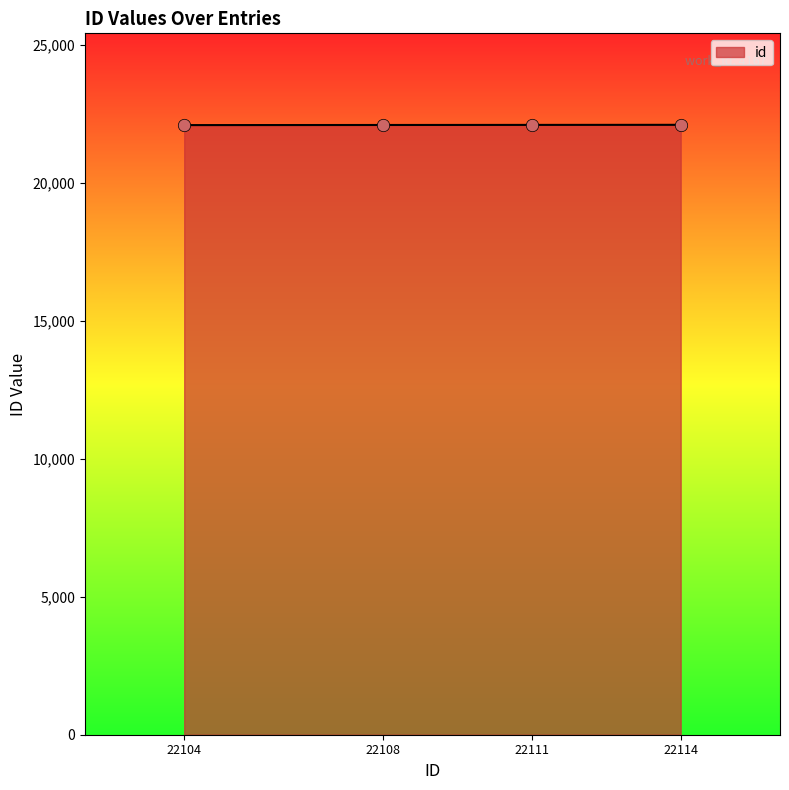

What is the ratio of the value at 22114 to the value at 22104?

1.0